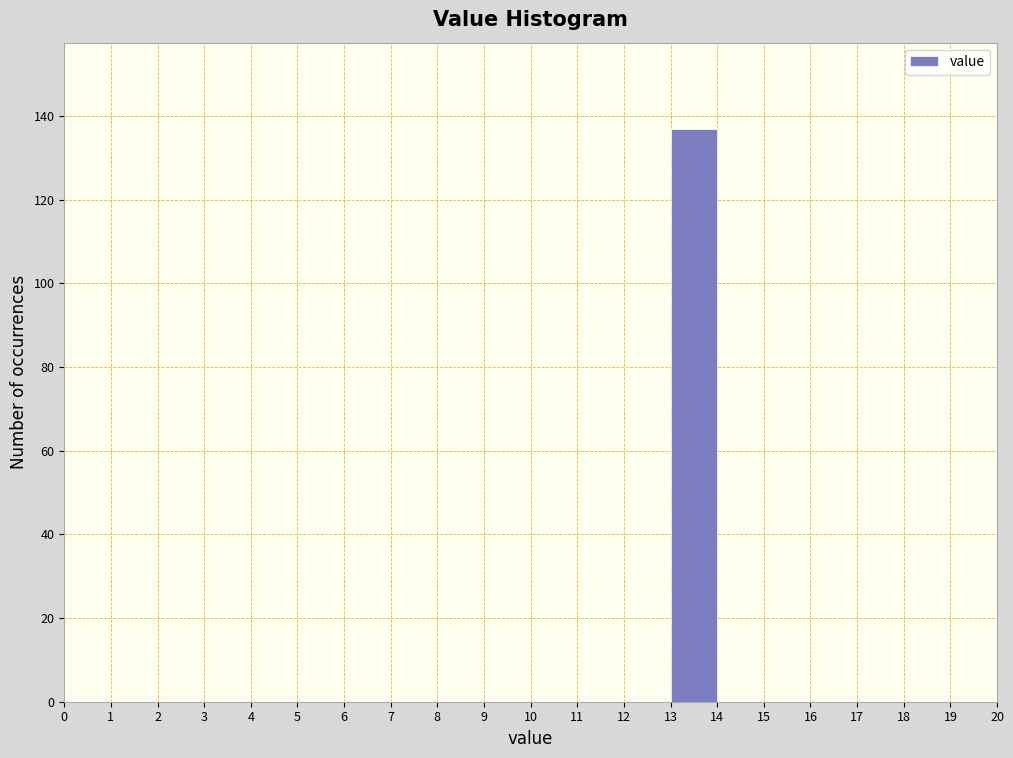

How tall is the bar that spans 13 to 14 on the x-axis? The values are not printed on the chart, so give them approximately, as read against the axis.

138